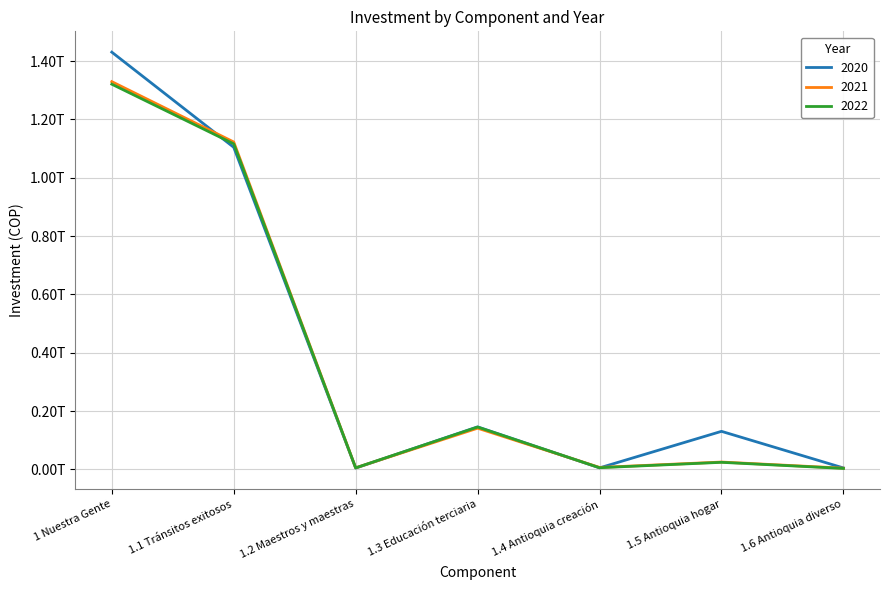

What is the label of the 2nd point from the left?

1.1 Tránsitos exitosos